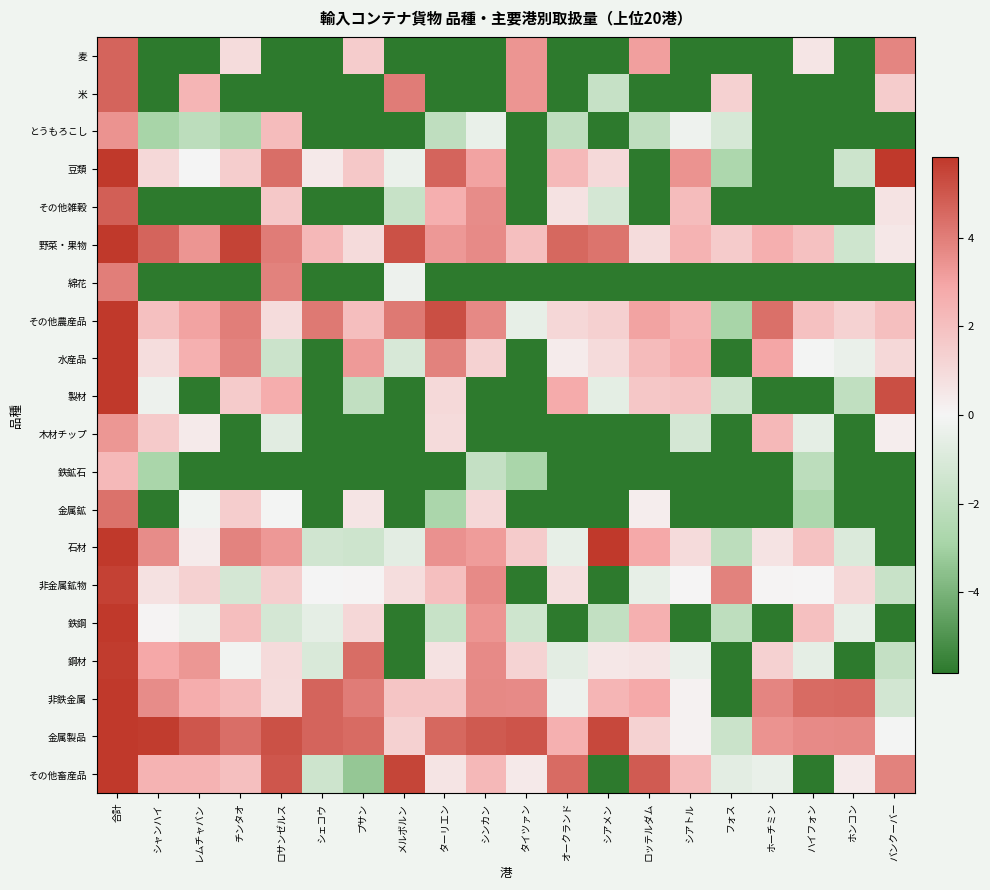

How many distinct data groups are displayed?

20